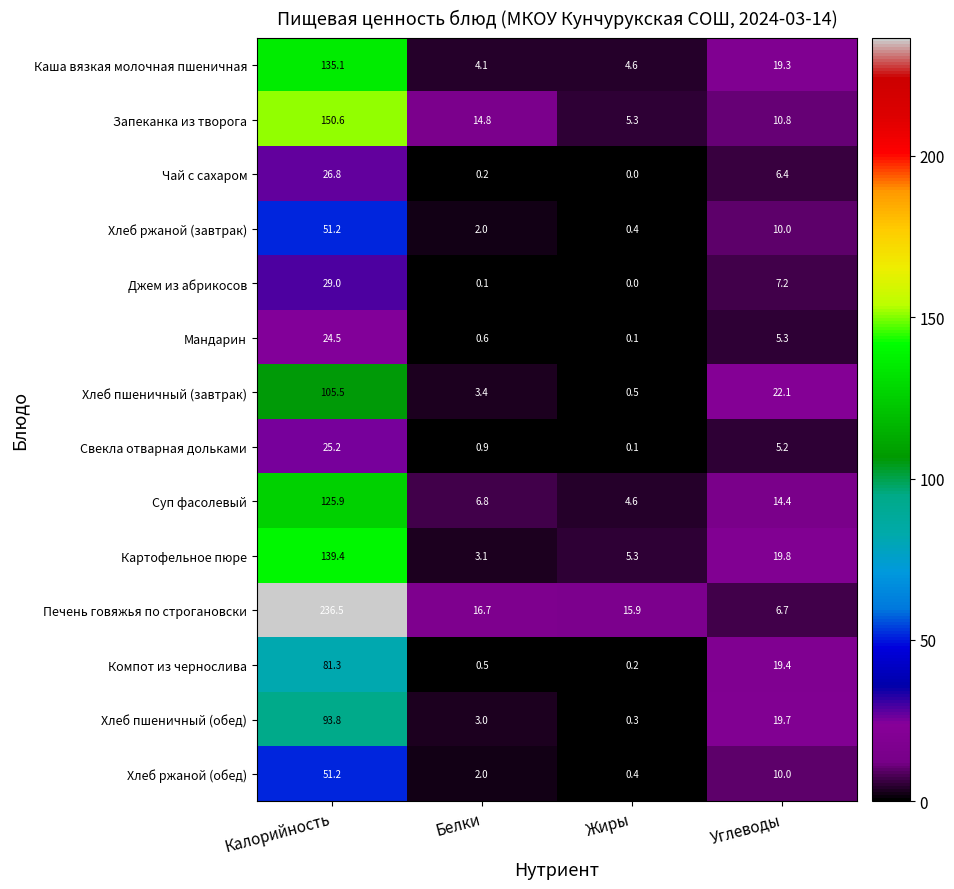

Read the Джем из абрикосов value at Калорийность.

29.0